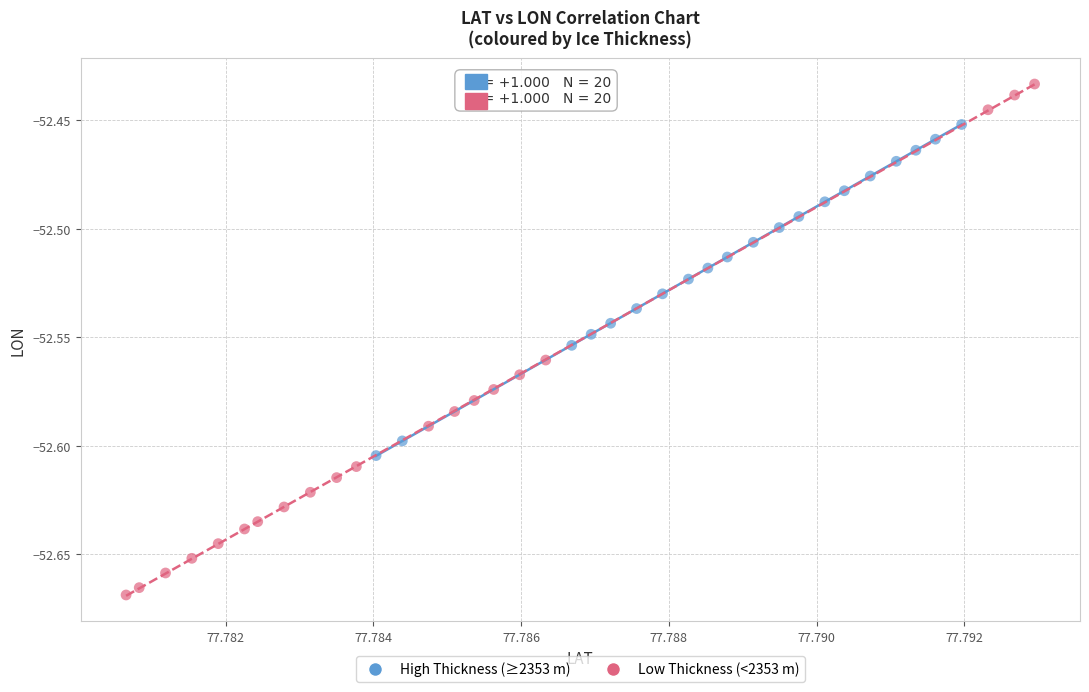

What are all the series names shown in the legend?

High Thickness (≥2353 m), Low Thickness (<2353 m)